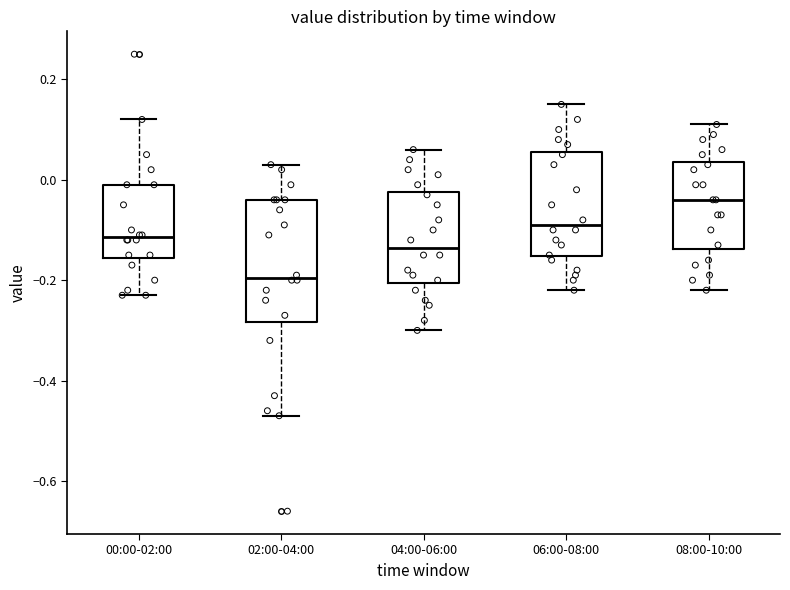

Reading left to right, read every box against the y-axis: the position of its median line, the range the box covers, and the ends of its whiskers. The values are not printed on the chart, so give them approximately, as read against the axis.

00:00-02:00: median -0.12, box -0.16 to 0.00, whiskers -0.22 to 0.12
02:00-04:00: median -0.20, box -0.28 to -0.04, whiskers -0.46 to 0.04
04:00-06:00: median -0.14, box -0.20 to -0.02, whiskers -0.30 to 0.06
06:00-08:00: median -0.08, box -0.16 to 0.06, whiskers -0.22 to 0.16
08:00-10:00: median -0.04, box -0.14 to 0.04, whiskers -0.22 to 0.12